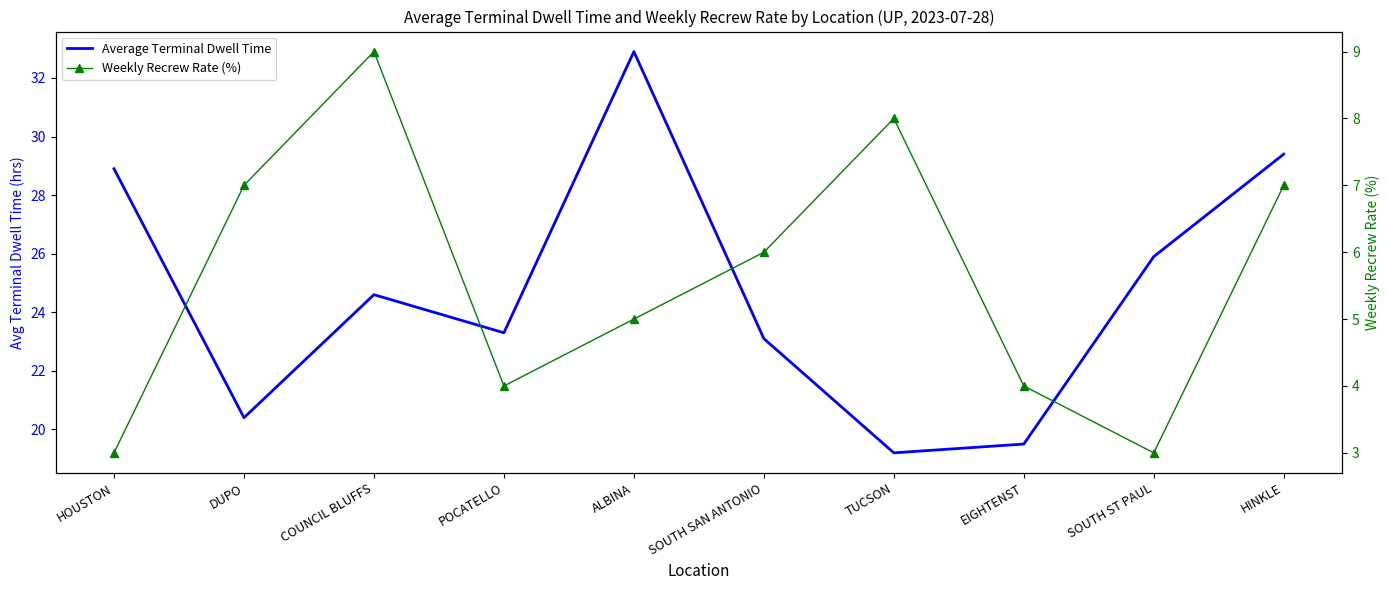

How many values in the Average Terminal Dwell Time series are below 24?

5